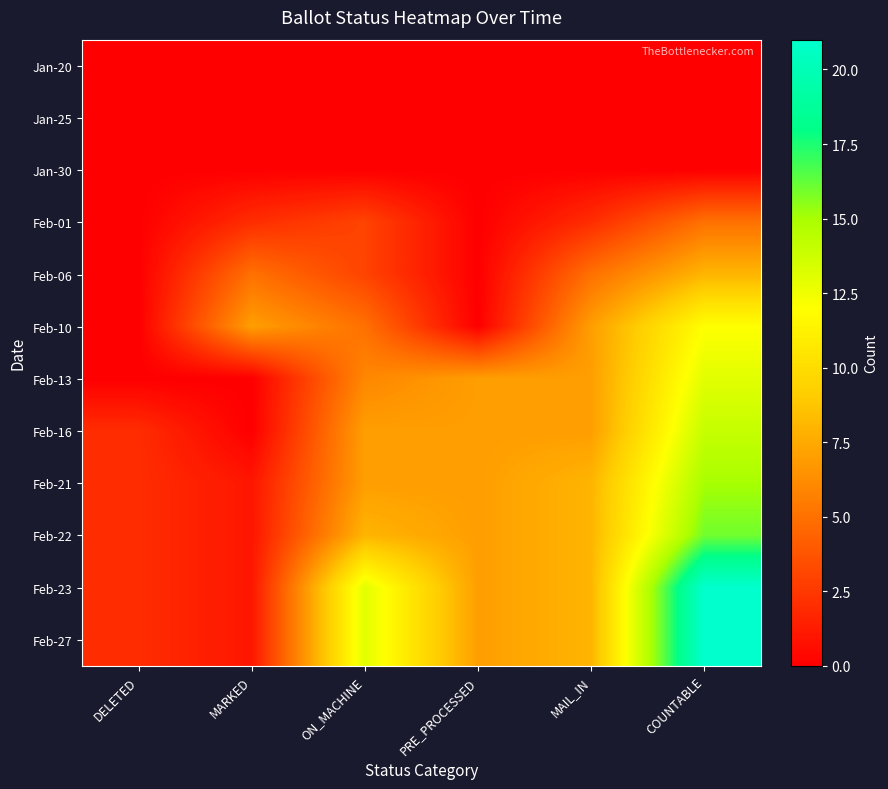

Rank the series by their maximum value, from lowest to highest.

Jan-20, Jan-25, Jan-30, Feb-01, Feb-06, Feb-10, Feb-13, Feb-16, Feb-21, Feb-22, Feb-23, Feb-27